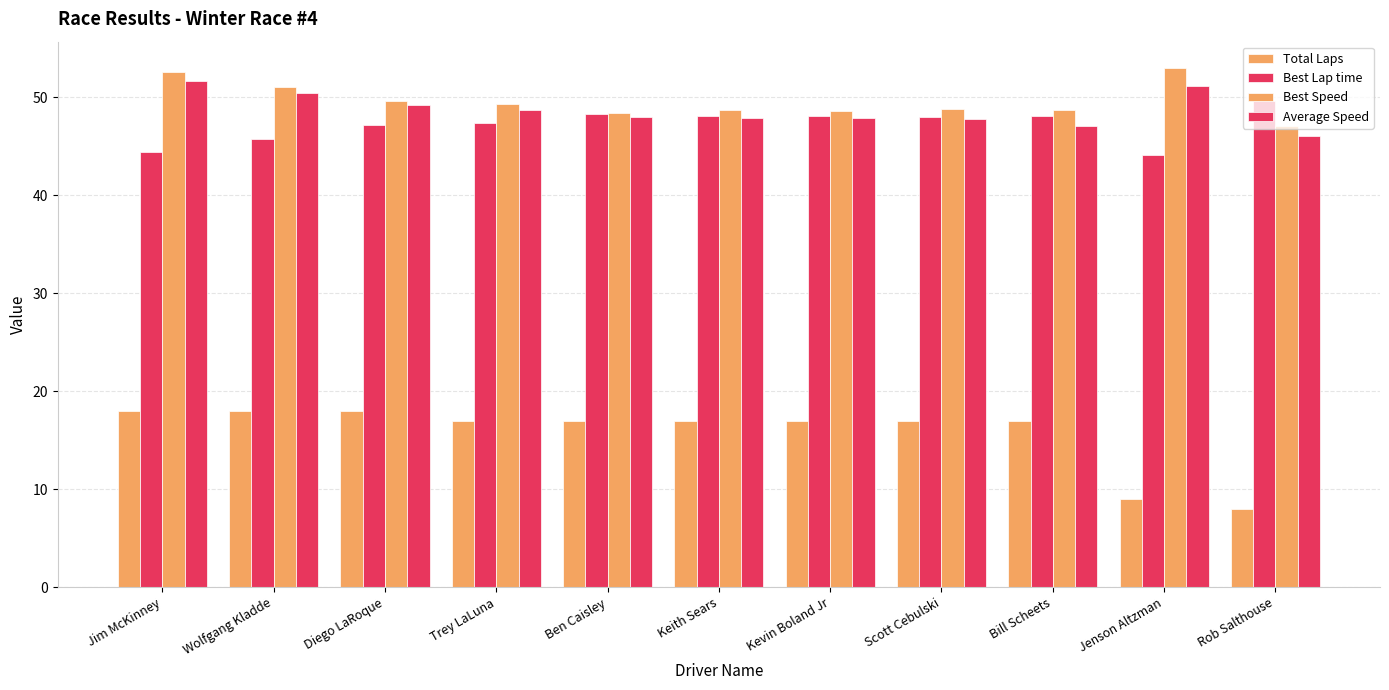

List the series in order of their peak value, lowest first.

Total Laps, Best Lap time, Average Speed, Best Speed